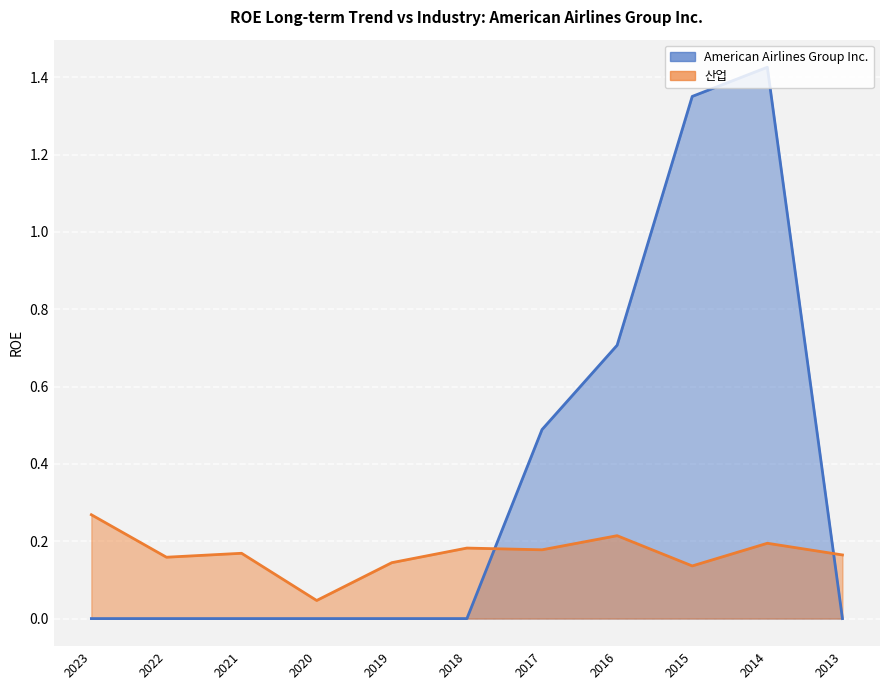

What is the spread (max minus min) of values at 2015?

1.2